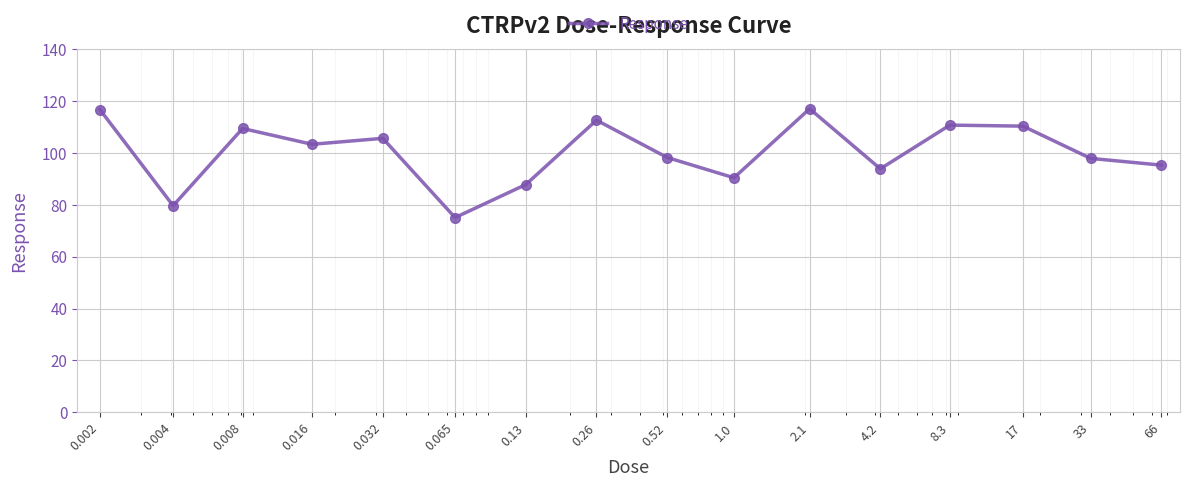

What is the greatest value displayed?

117.1